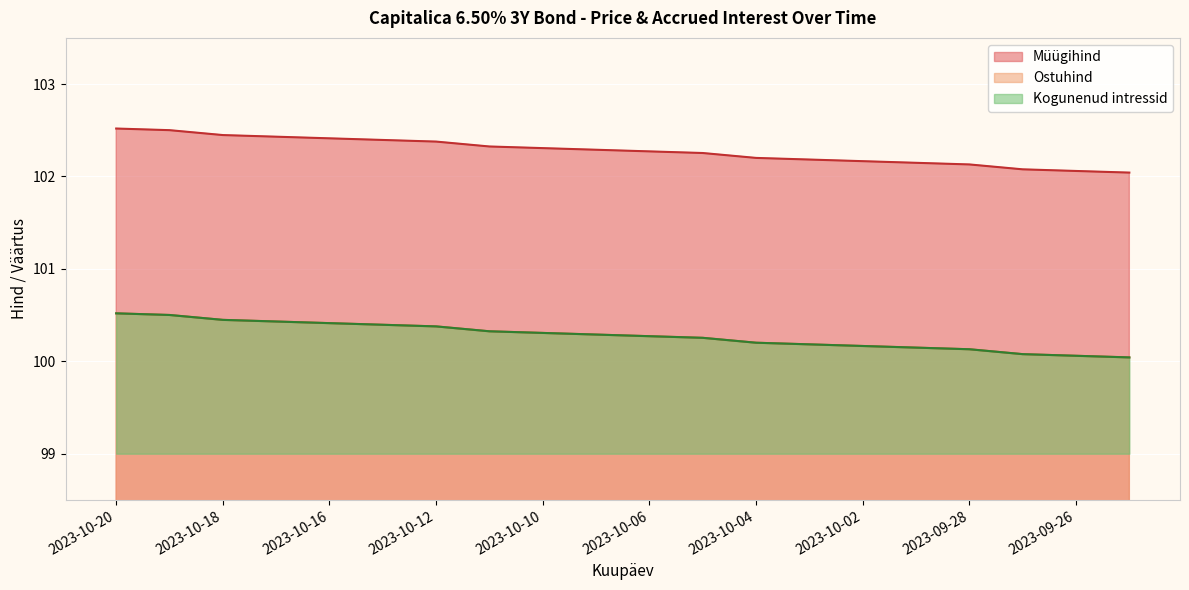

What is the approximate value of Kogunenud intressid at 2023-10-06?

100.3